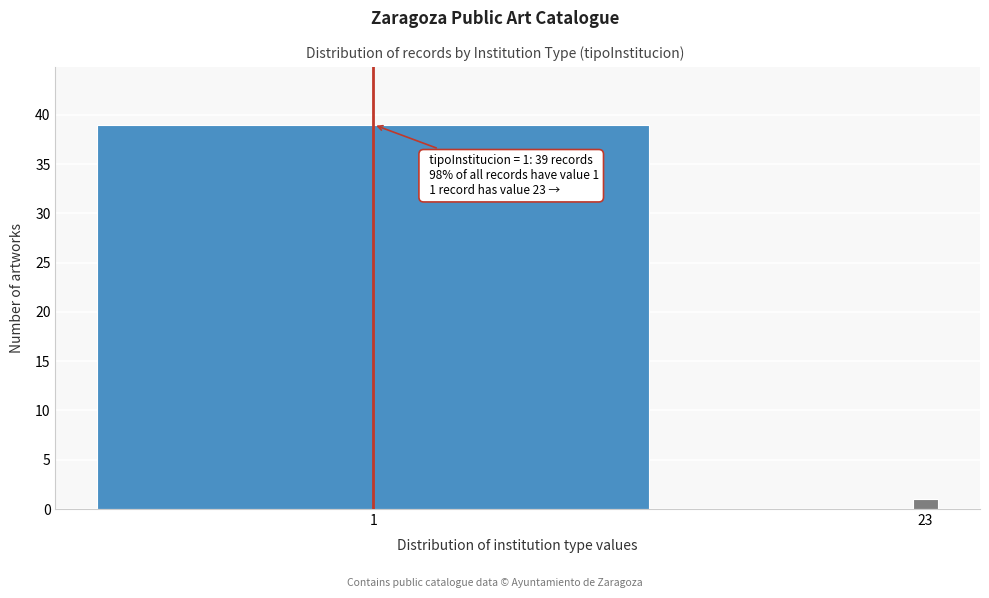

Reading left to right, extract all data points from this chart.

1=39	23=1